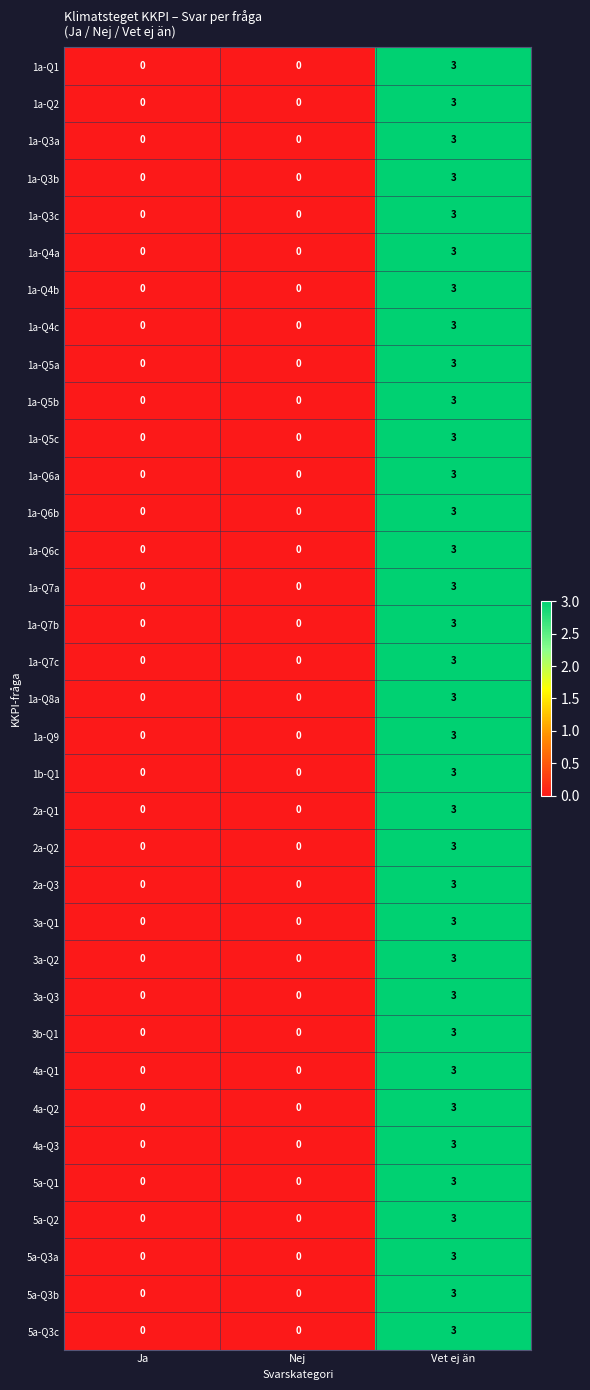

The value of 1a-Q5a at Ja is 2. True or false?

False